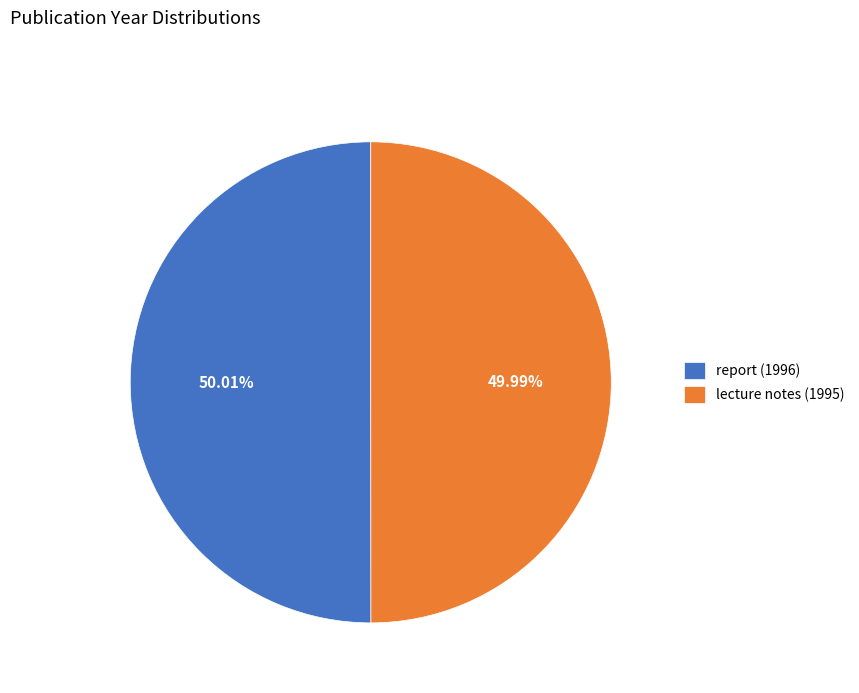

To the nearest percent, what percentage of the pie is lecture notes (1995)?

50%